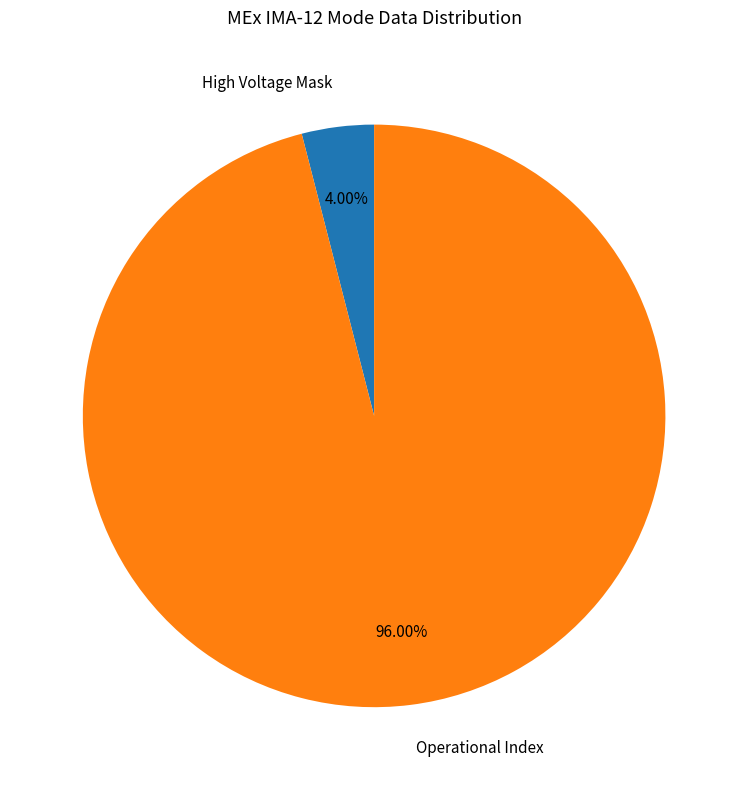

Rank the categories by value from highest to lowest.

Operational Index, High Voltage Mask